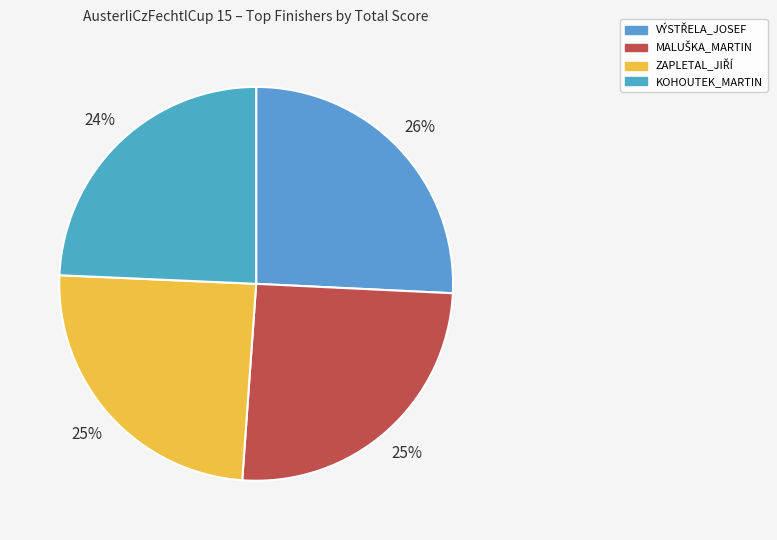

Count the number of slices in the pie.

4